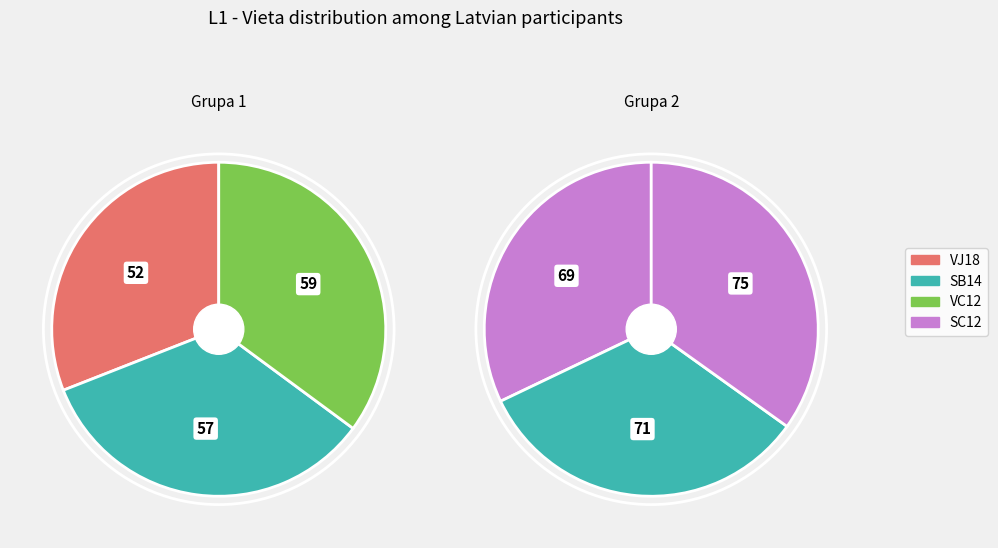

Is Edgars the majority of the pie?

No